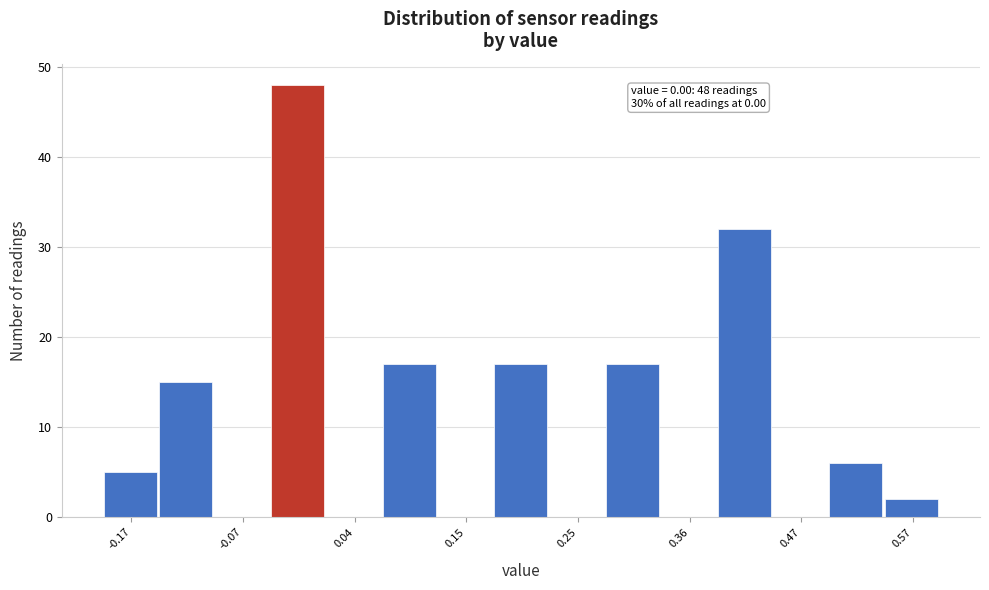

Read against the x-axis, roughly where is the centre of the tallest bar?

-0.02